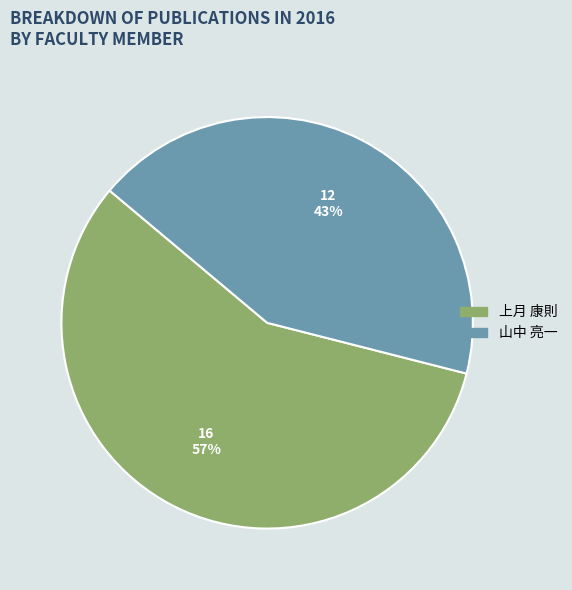

How many slices are in this pie chart?

2